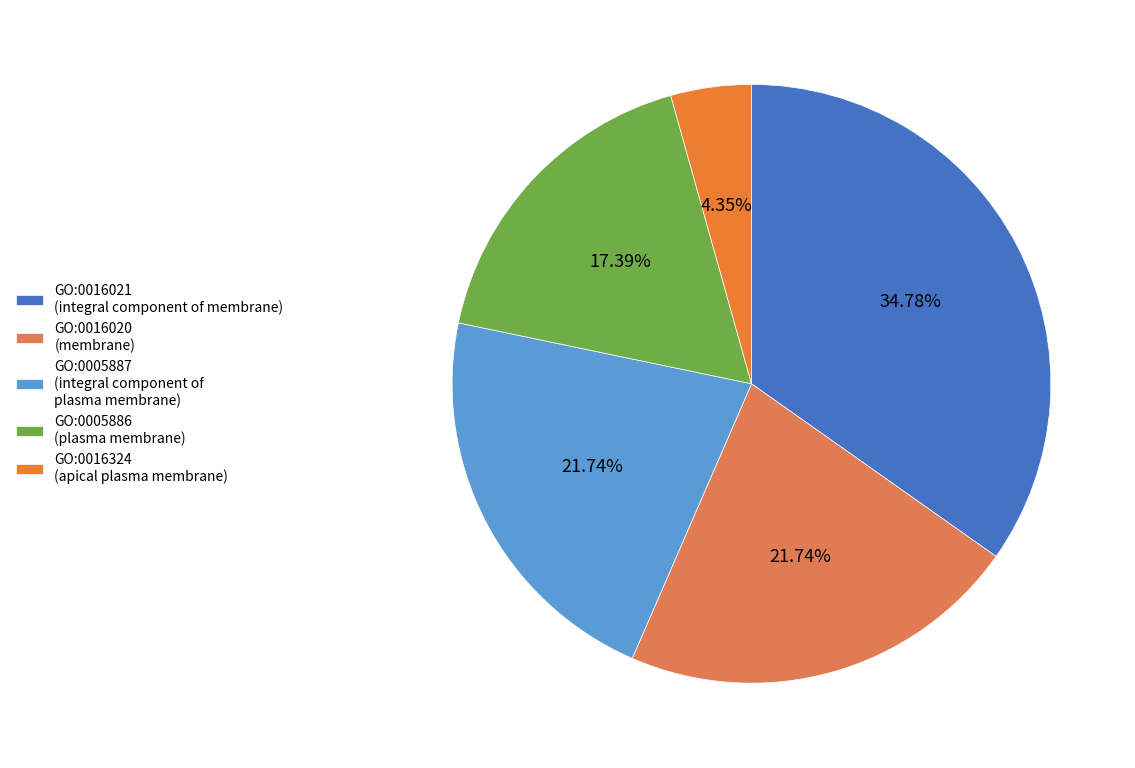

Is GO:0005887 the majority of the pie?

No